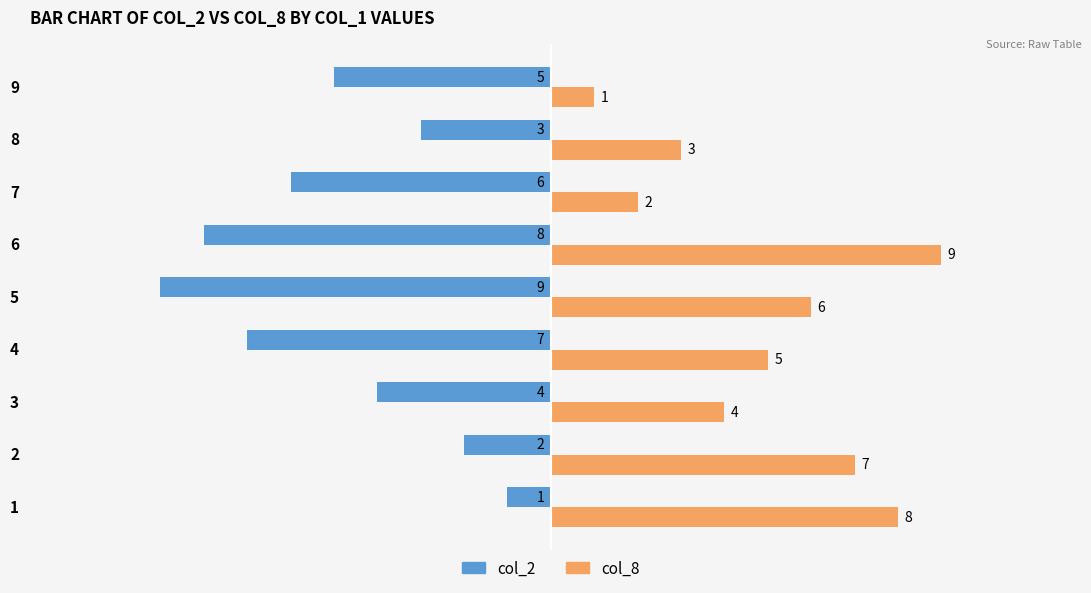

What is the sum of the col_8 values at 1 and 2?

15